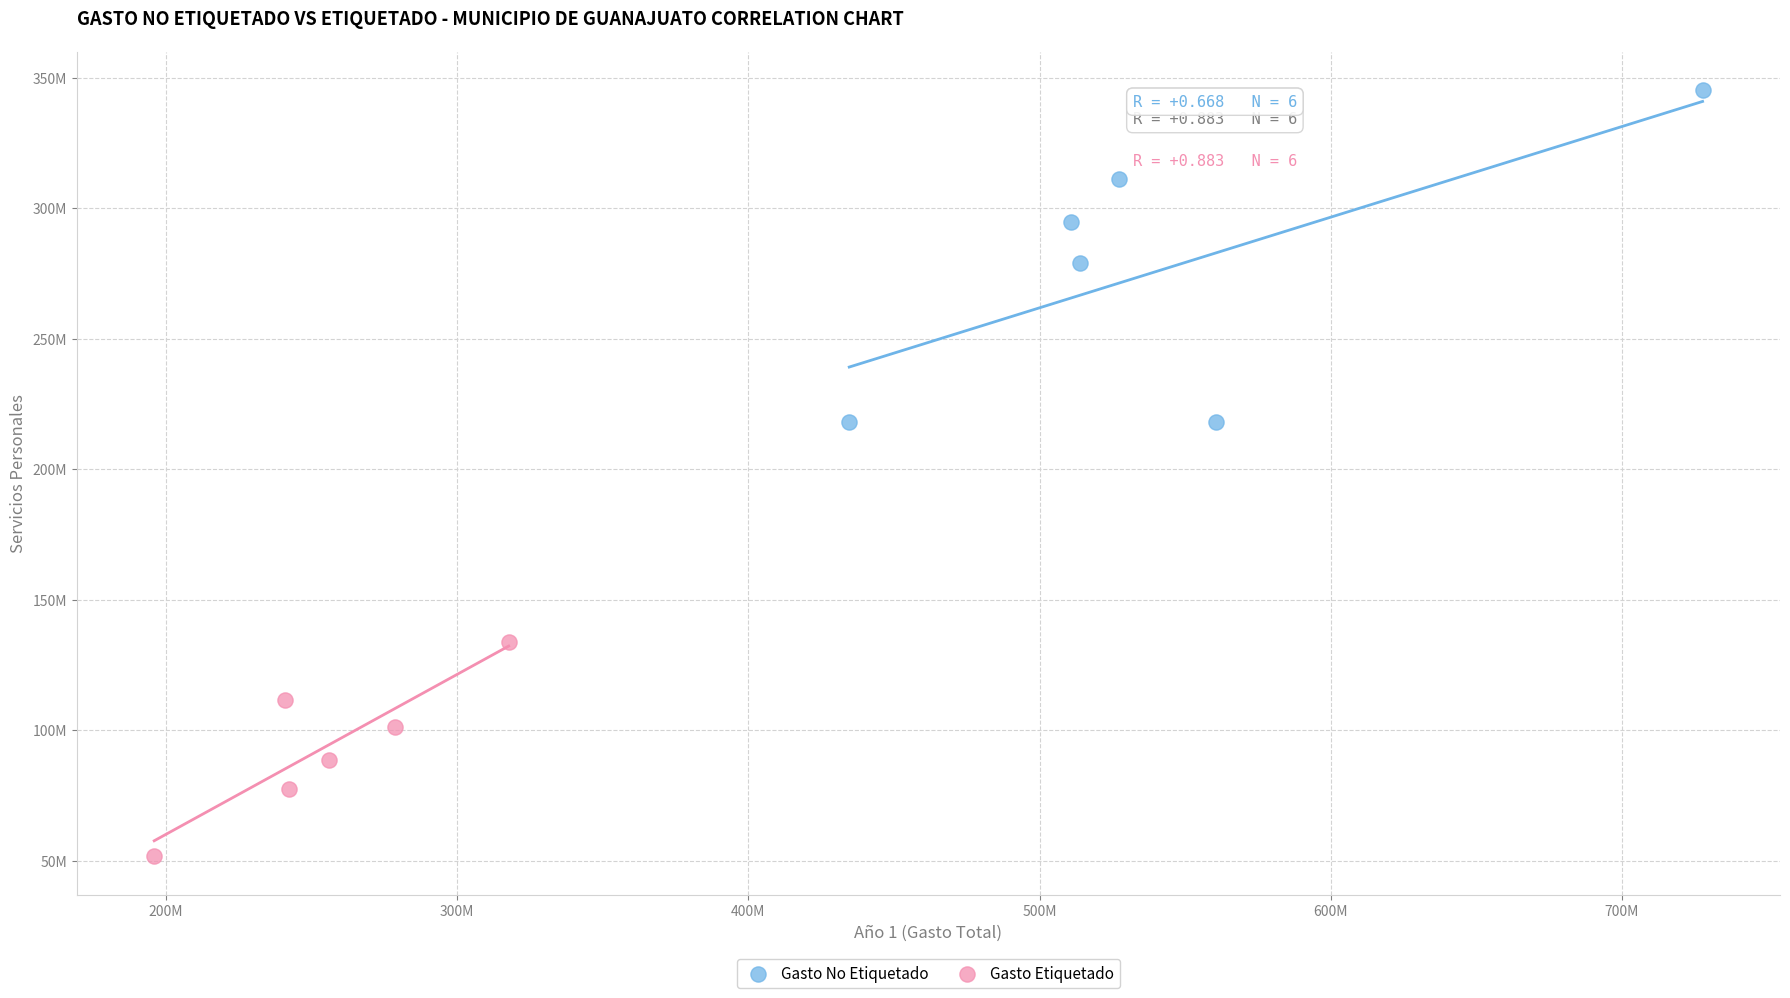

What are all the series names shown in the legend?

Gasto No Etiquetado, Gasto Etiquetado